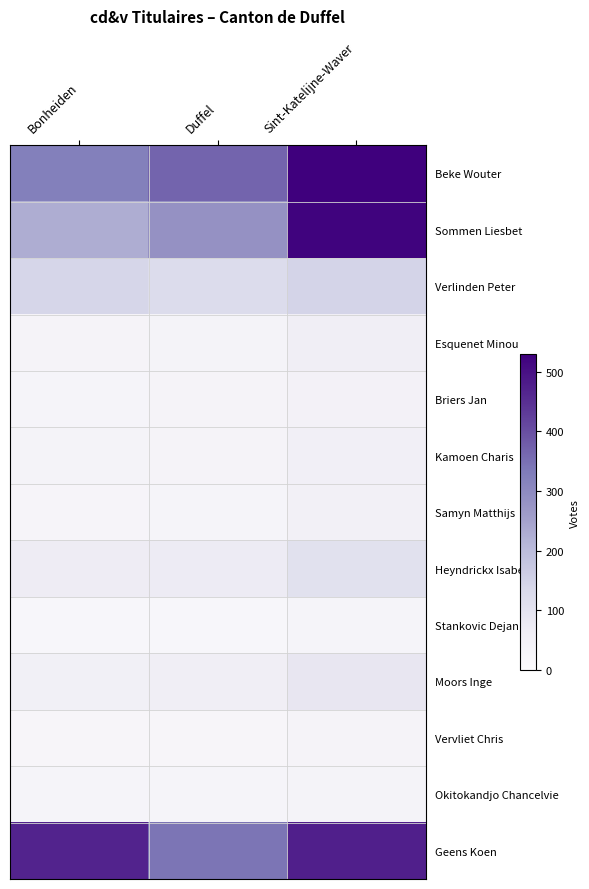

Between Sint-Katelijne-Waver and Duffel, which is larger?

Sint-Katelijne-Waver